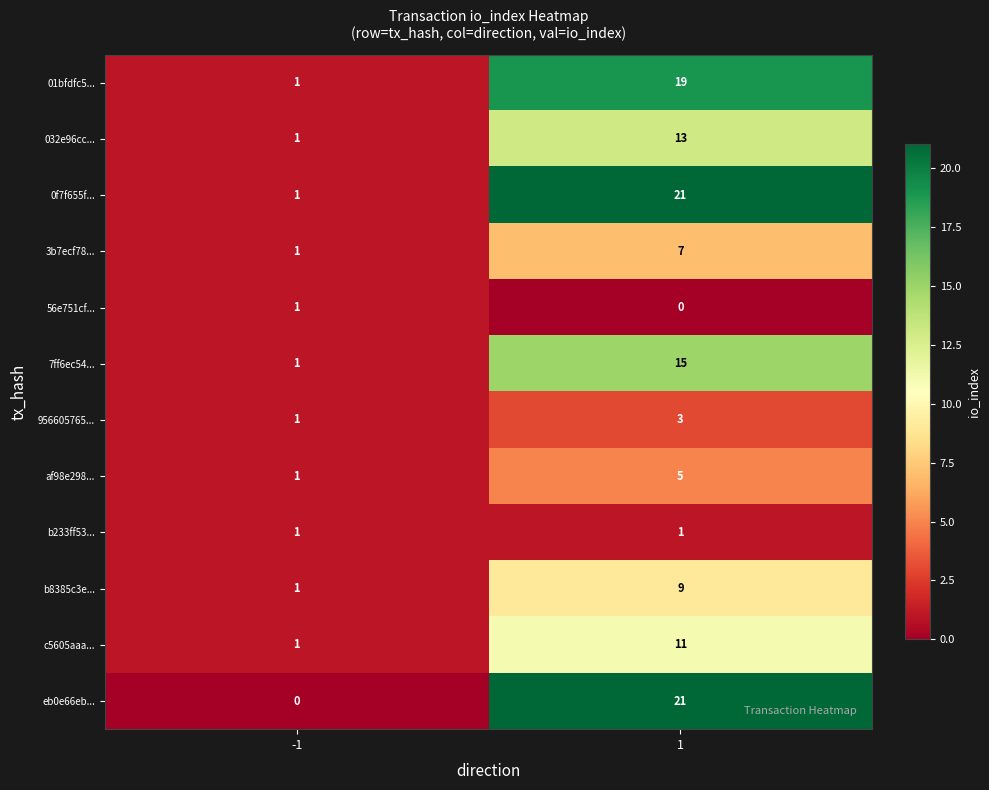

The 01bfdfc5... series shows 27 at 1. True or false?

False